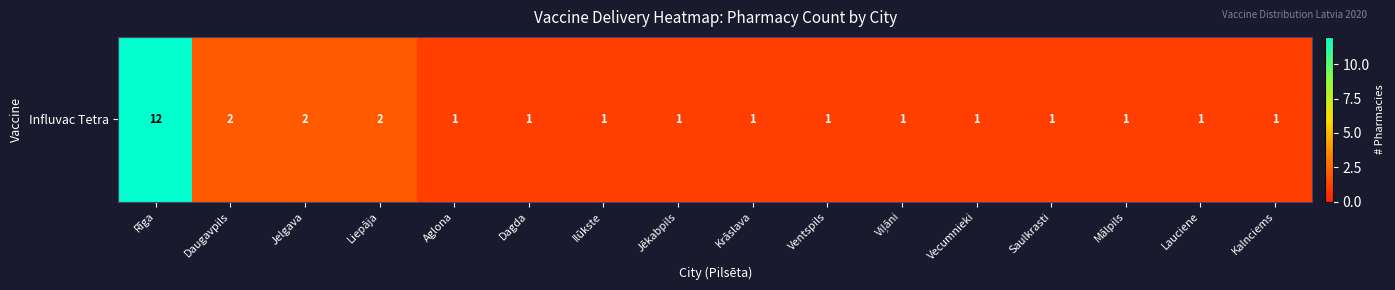

What is the maximum value shown in the chart?

12